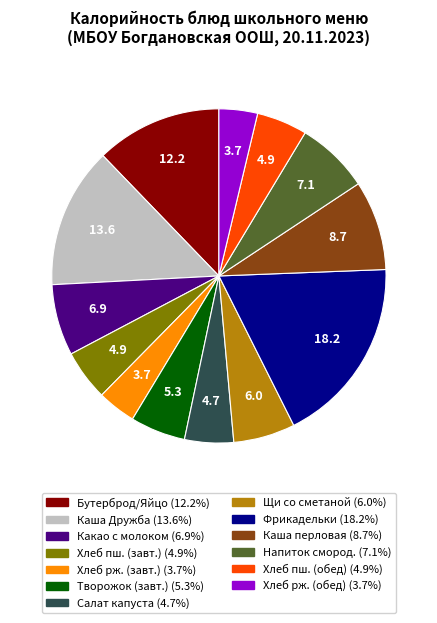

Is there any slice that represents more than half of the pie?

No